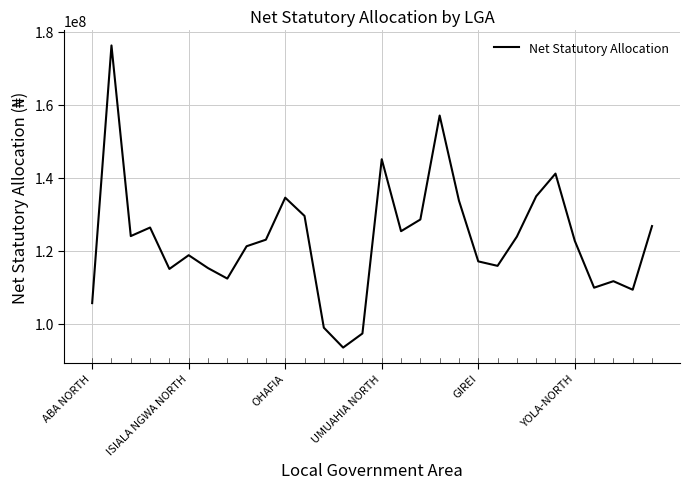

What is the greatest value displayed?

176252442.5